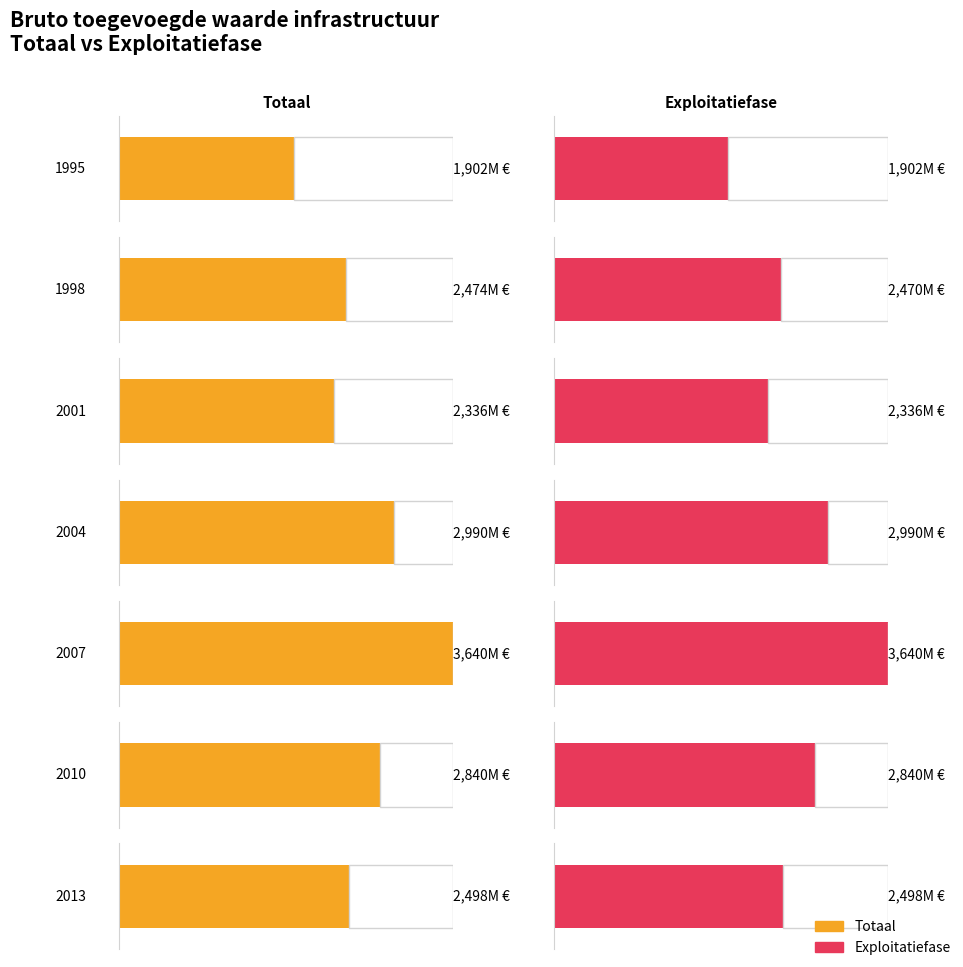

Which series has the widest spread of values?

Totaal